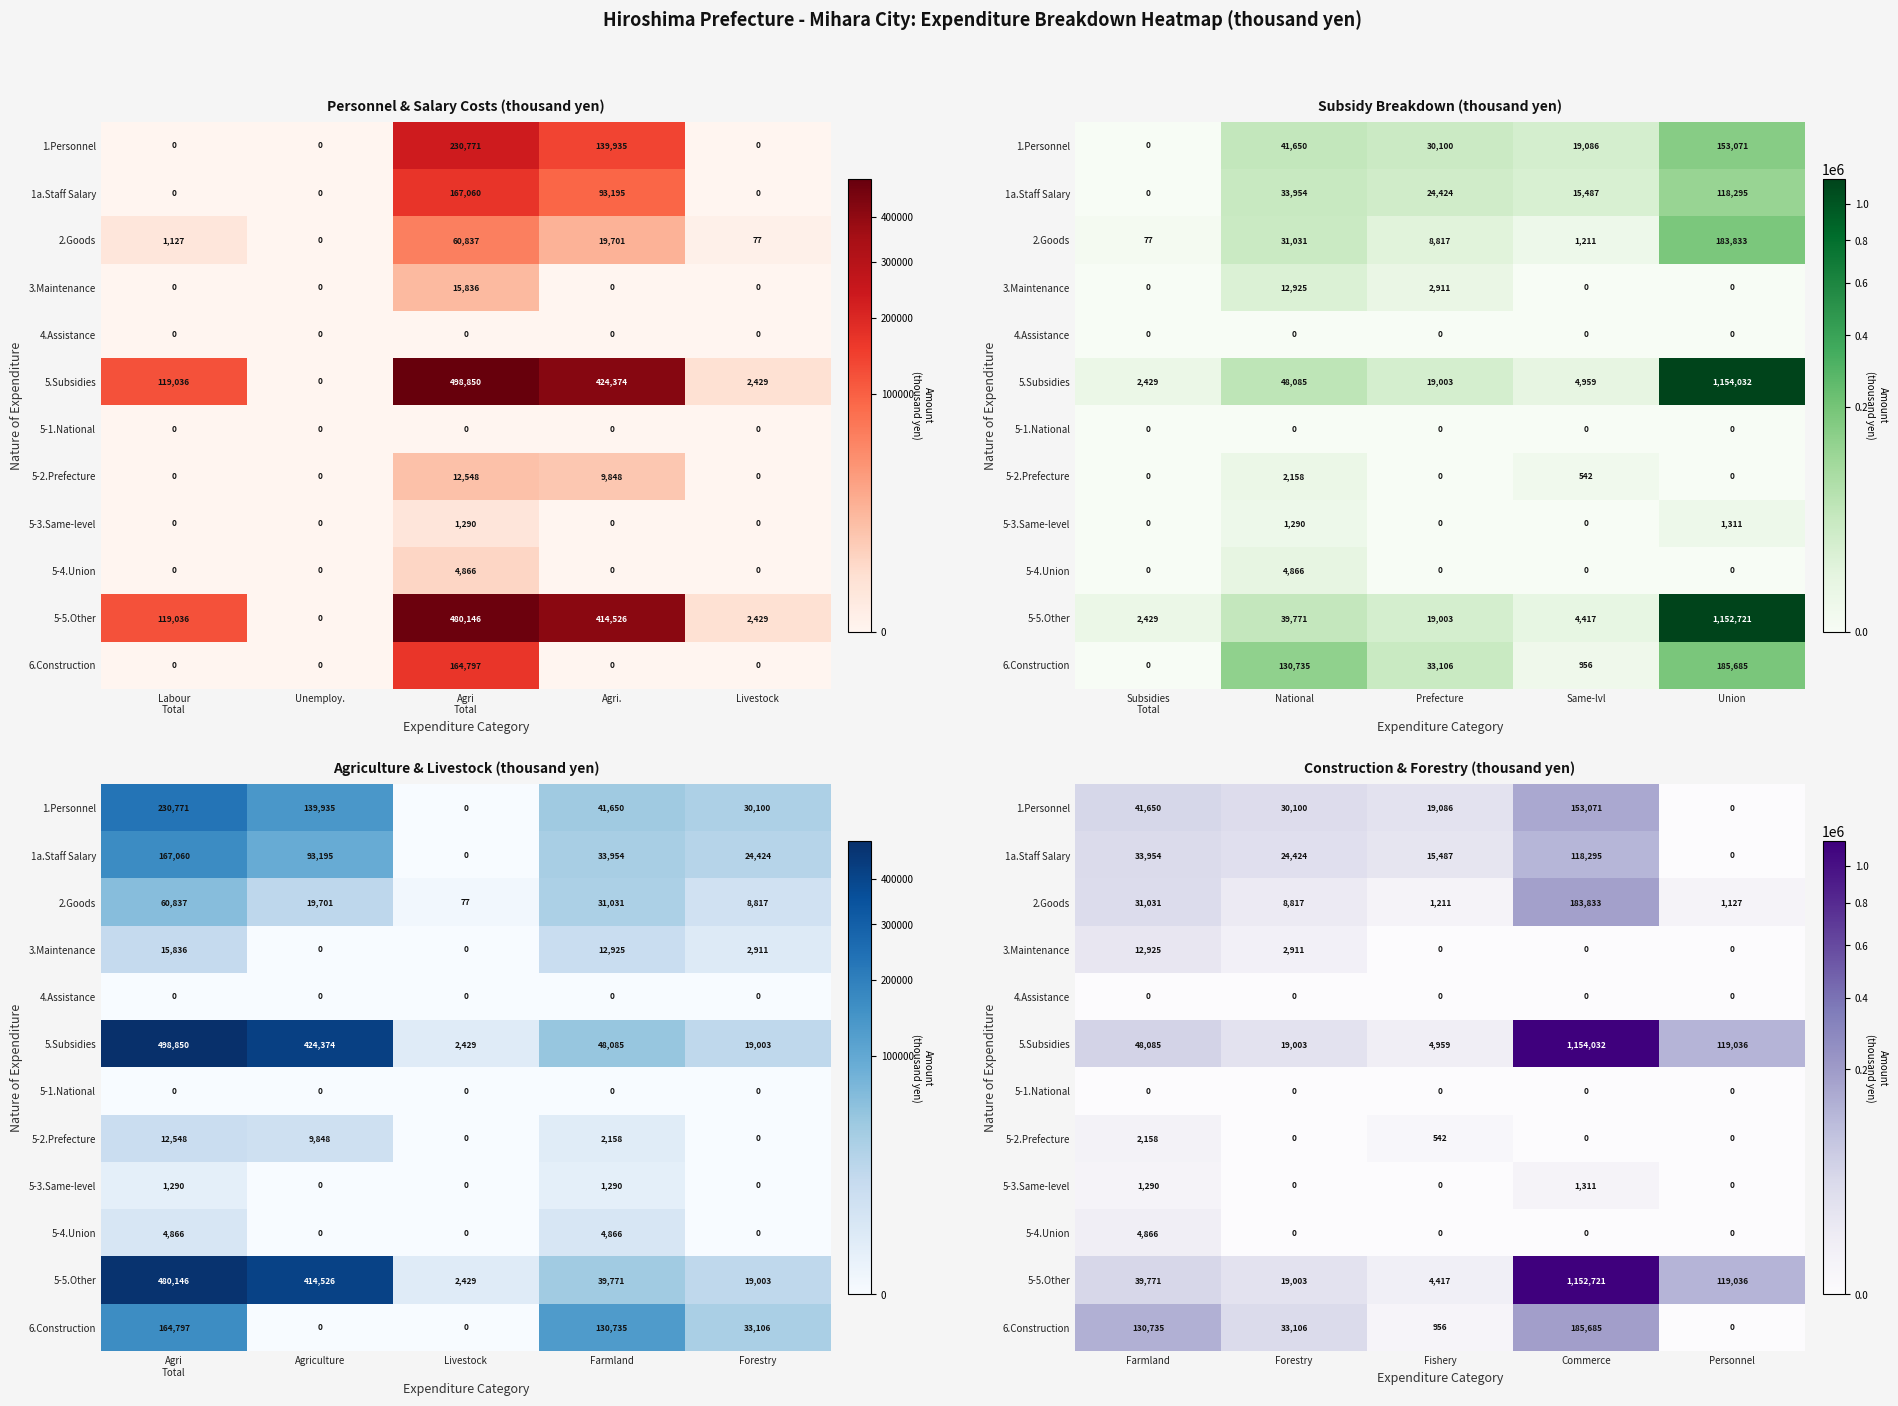

At how many categories does at least one series exceed 866863?

1